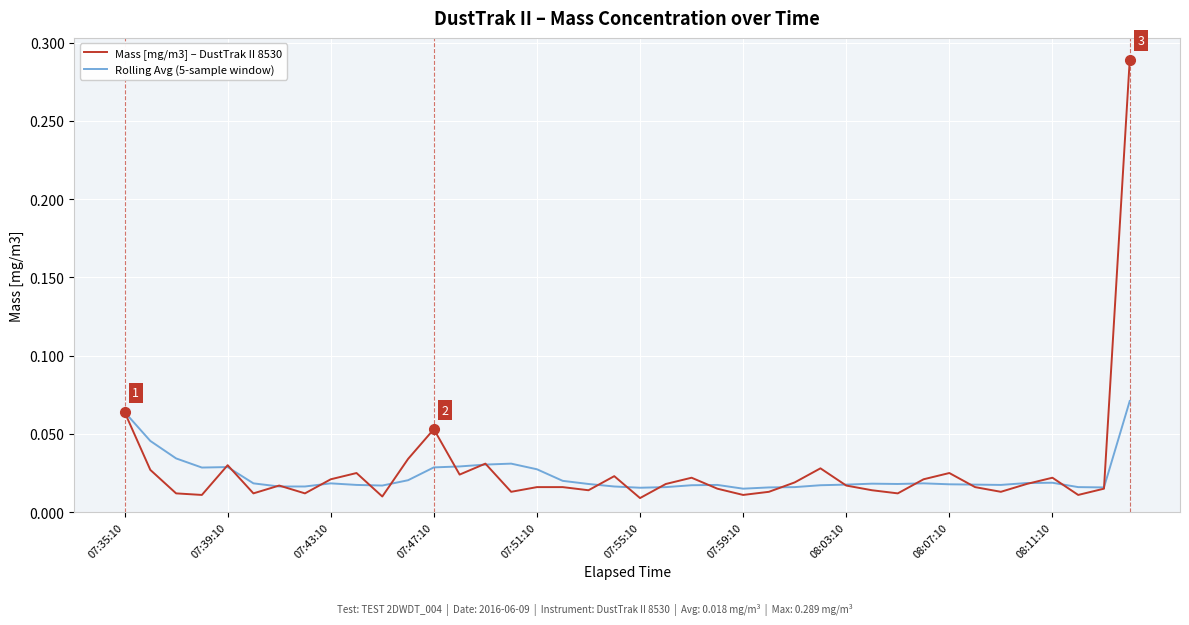

Which series has the largest range (max minus min)?

Mass [mg/m3] – DustTrak II 8530